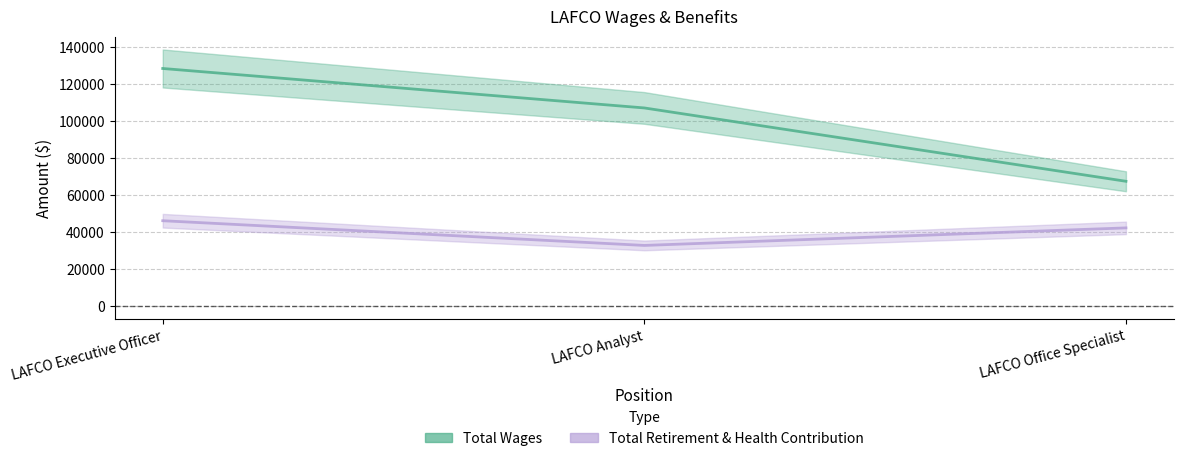

Between LAFCO Executive Officer and LAFCO Office Specialist, which is larger?

LAFCO Executive Officer